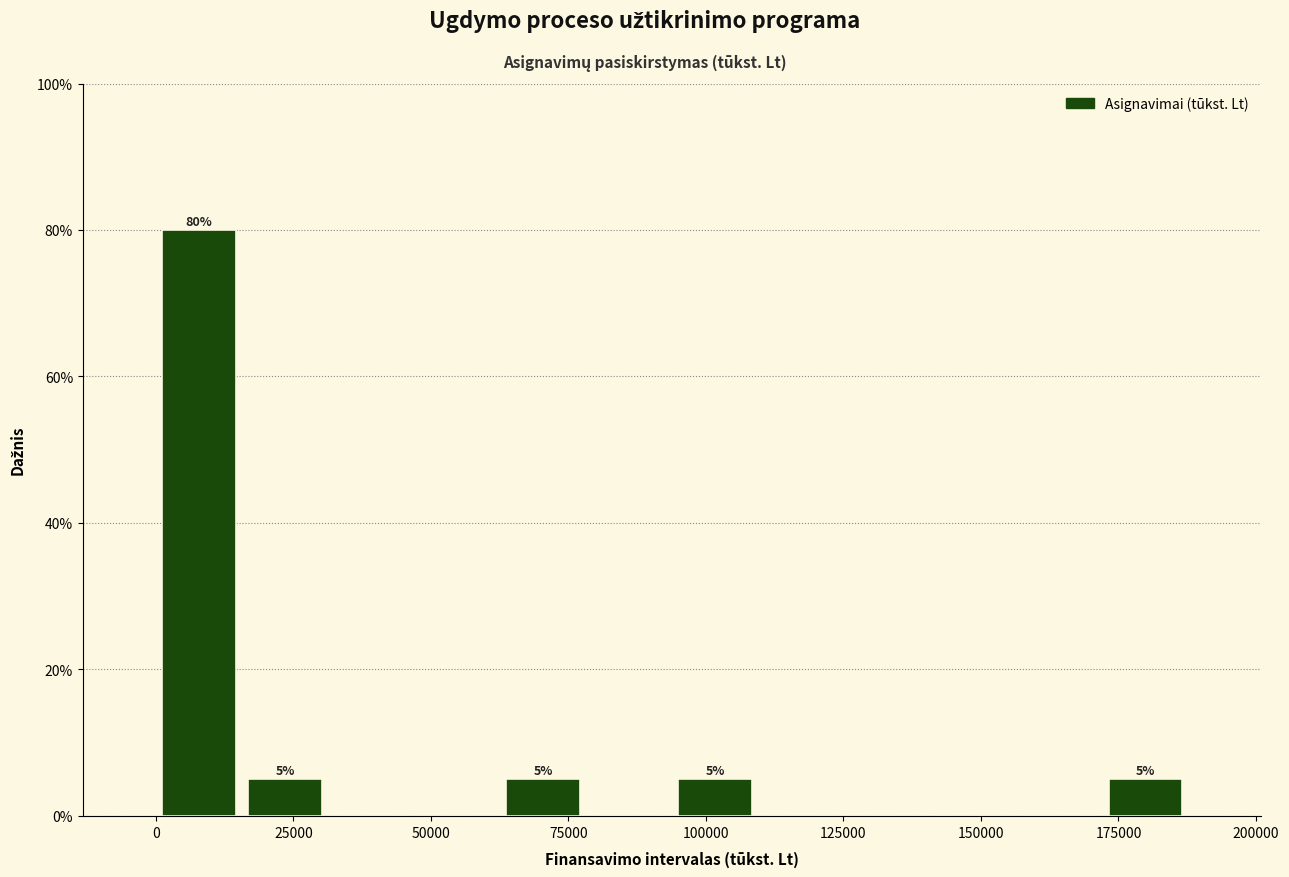

Around what value on the x-axis is the tallest bar? Give the approximate position of its centre, as read against the axis.

10000